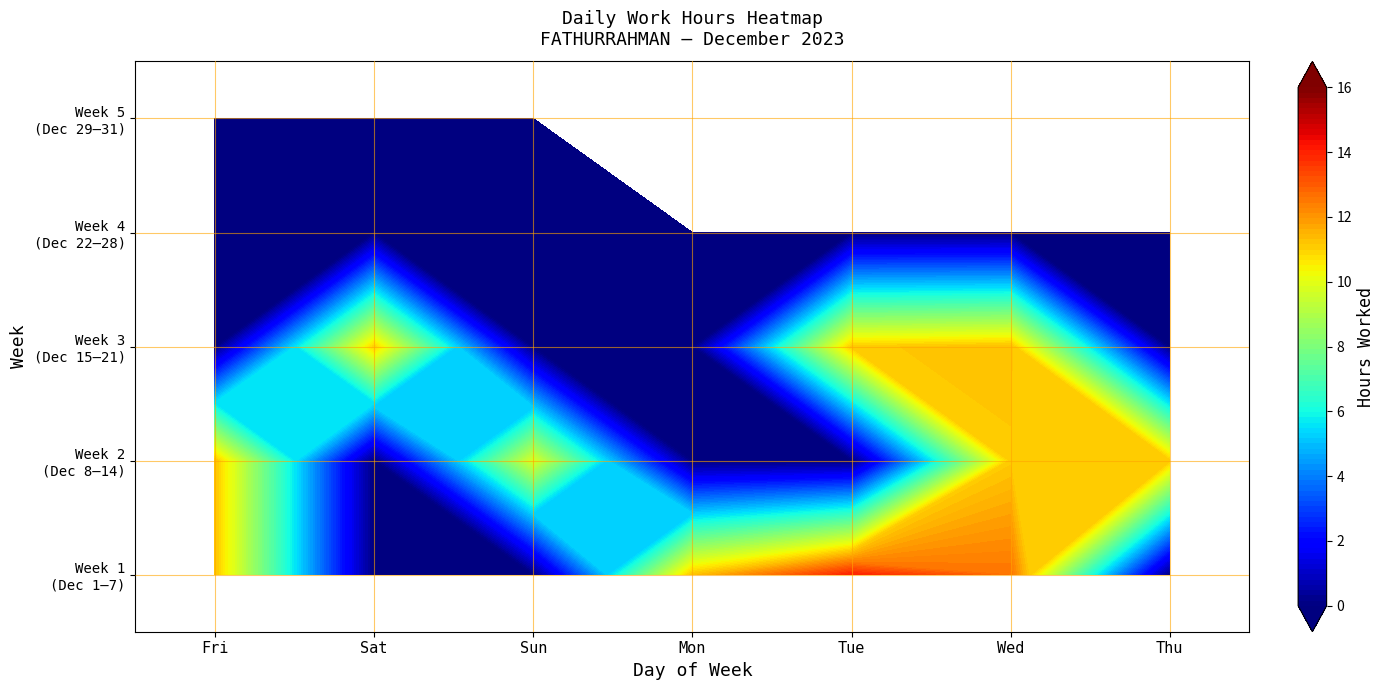

What is the average value?

4.0